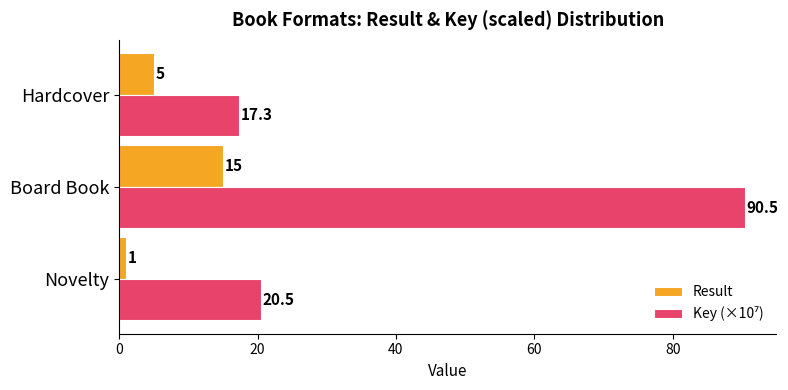

What is the average value of the Result series?

7.0